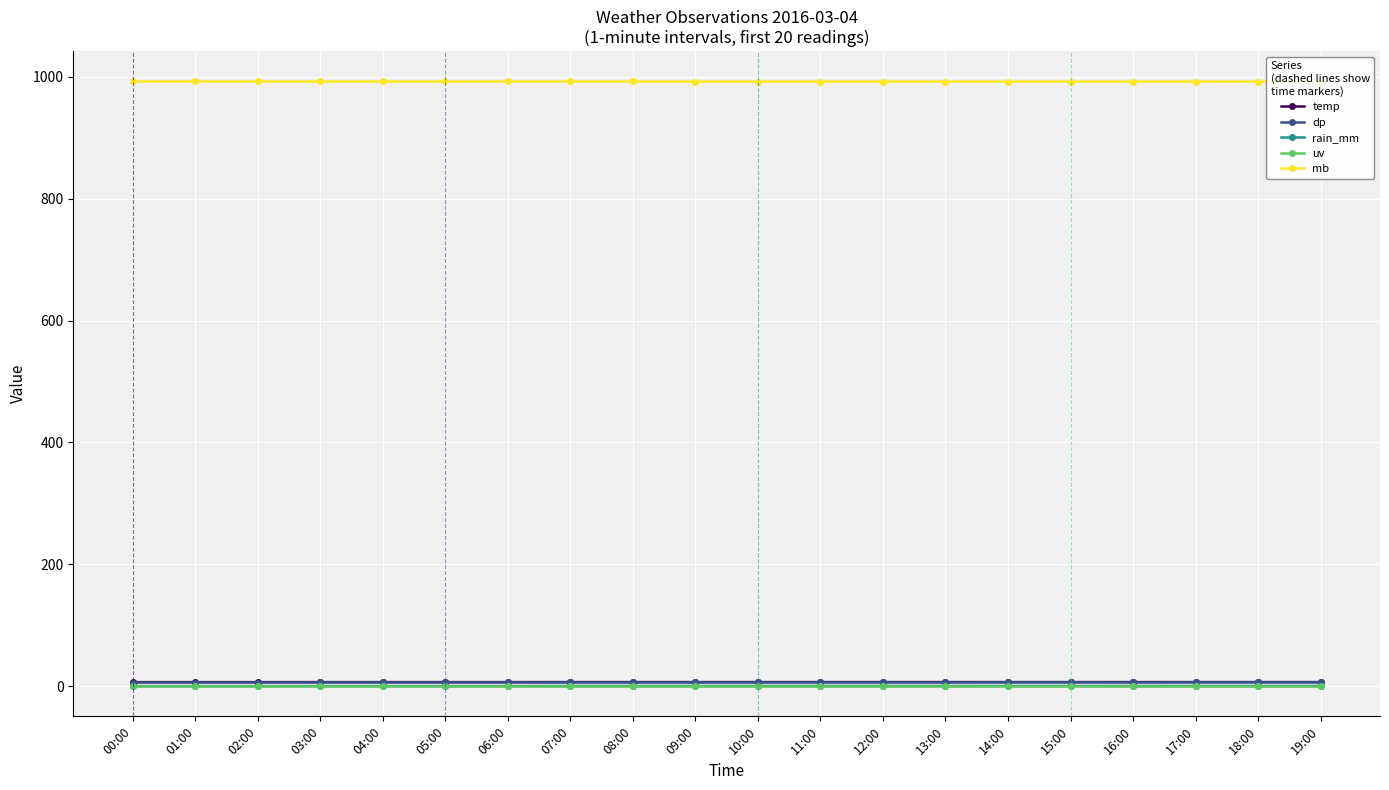

How many rain_mm values are between 0 and 1?

20